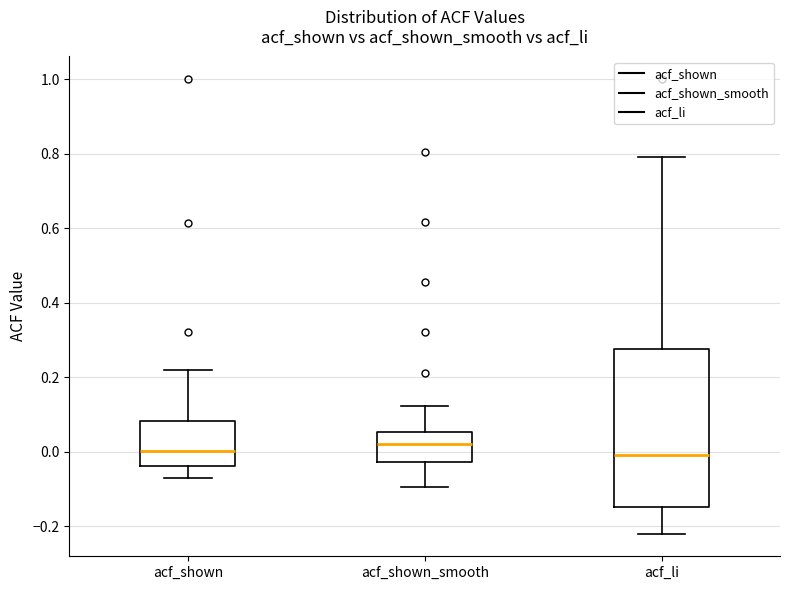

Reading left to right, read every box against the y-axis: the position of its median line, the range the box covers, and the ends of its whiskers. The values are not printed on the chart, so give them approximately, as read against the axis.

acf_shown: median 0.00, box -0.04 to 0.08, whiskers -0.08 to 0.22
acf_shown_smooth: median 0.02, box -0.02 to 0.06, whiskers -0.10 to 0.12
acf_li: median 0.00, box -0.14 to 0.28, whiskers -0.22 to 0.80